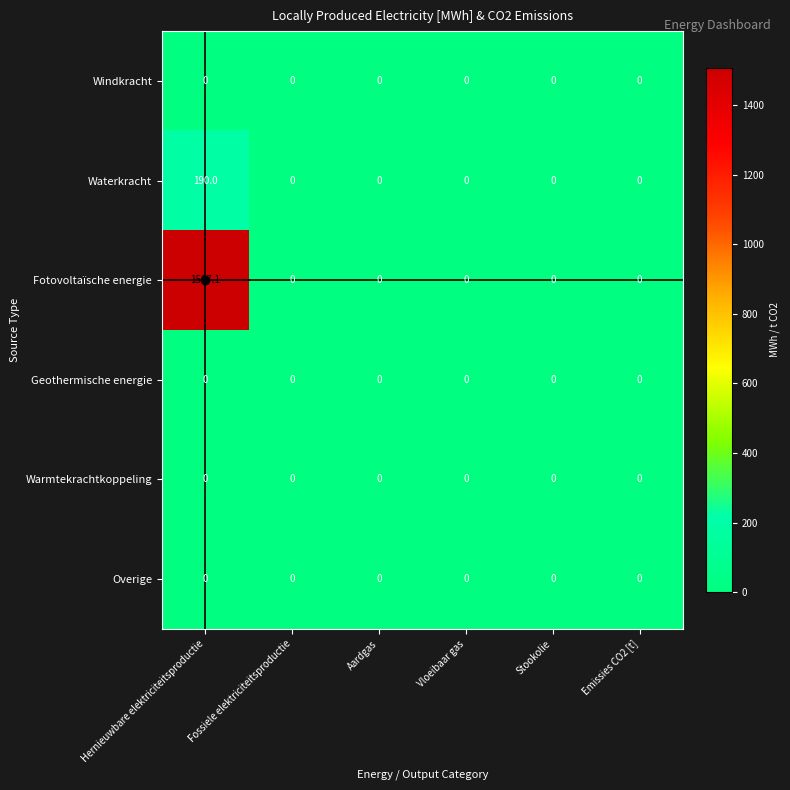

At how many categories does at least one series exceed 752?

1